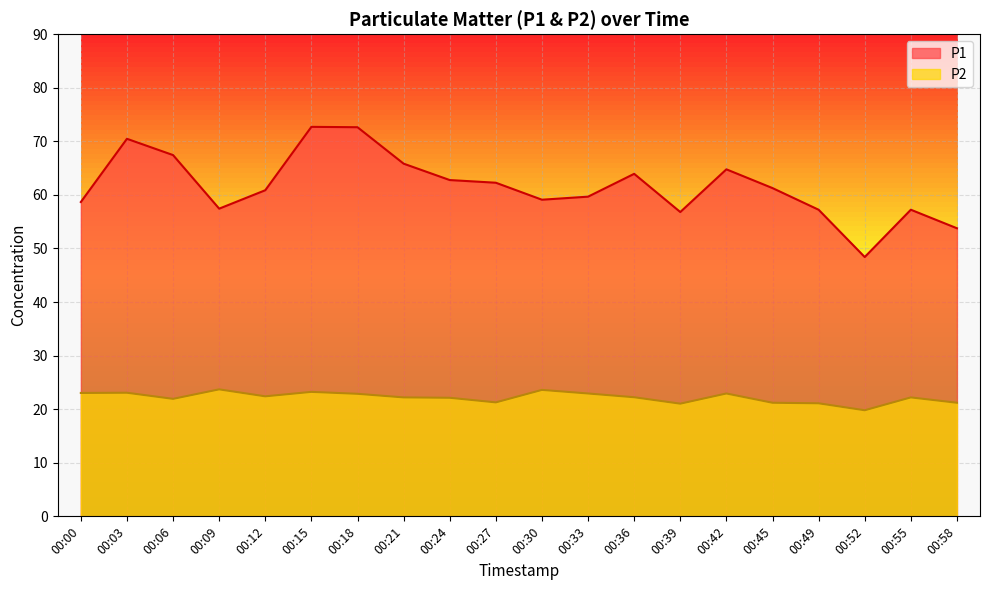

Which series has the widest spread of values?

P1